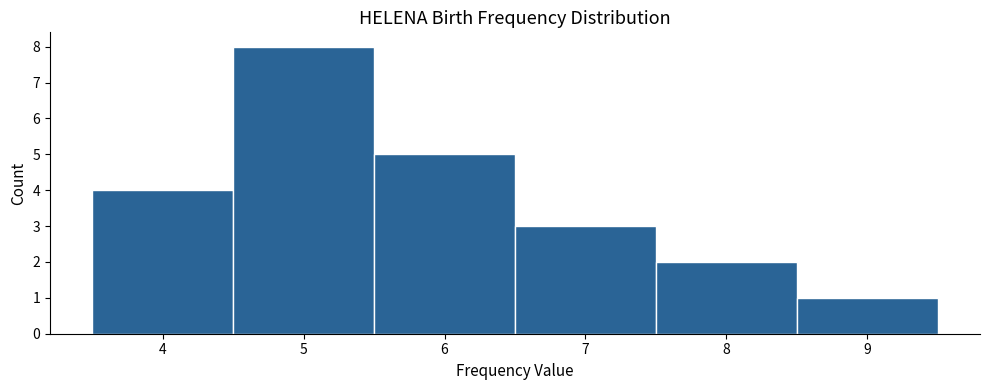

Reading left to right, list every bar in this chart as the range it spans on the x-axis followed by its height. The values are not printed on the chart, so give them approximately, as read against the axis.

3.5 to 4.5: 4
4.5 to 5.5: 8
5.5 to 6.5: 5
6.5 to 7.5: 3
7.5 to 8.5: 2
8.5 to 9.5: 1